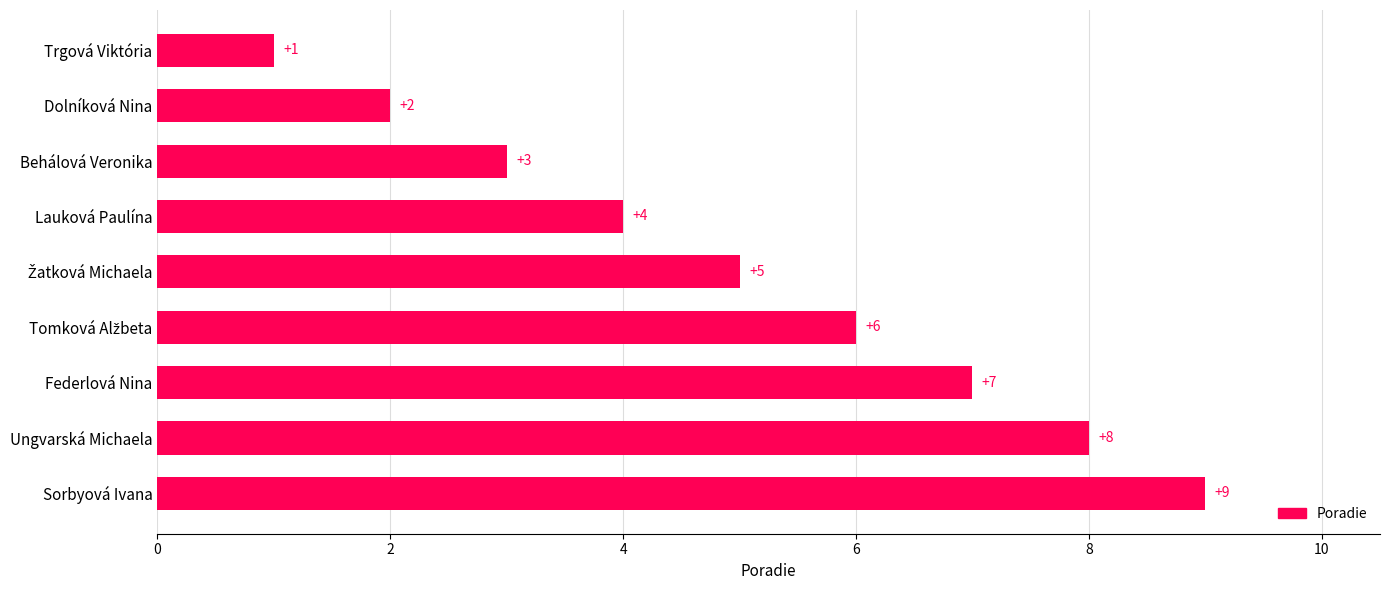

Does the chart contain any negative values?

No